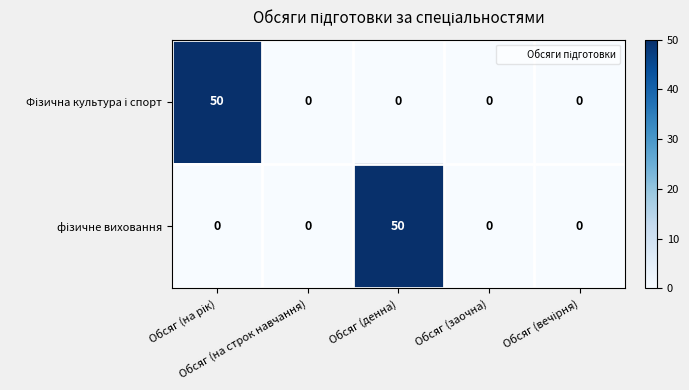

What is the greatest value displayed?

50